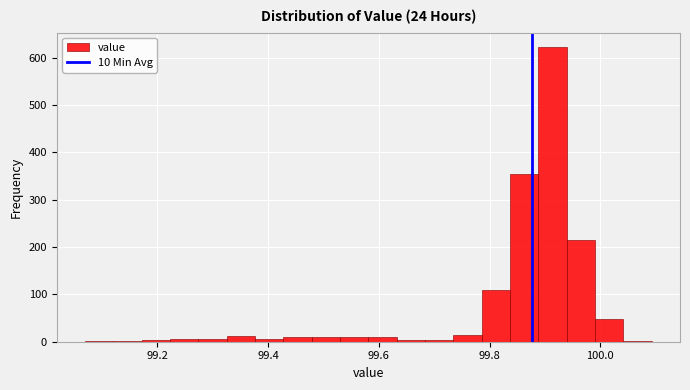

Around what value on the x-axis is the tallest bar? Give the approximate position of its centre, as read against the axis.

99.92